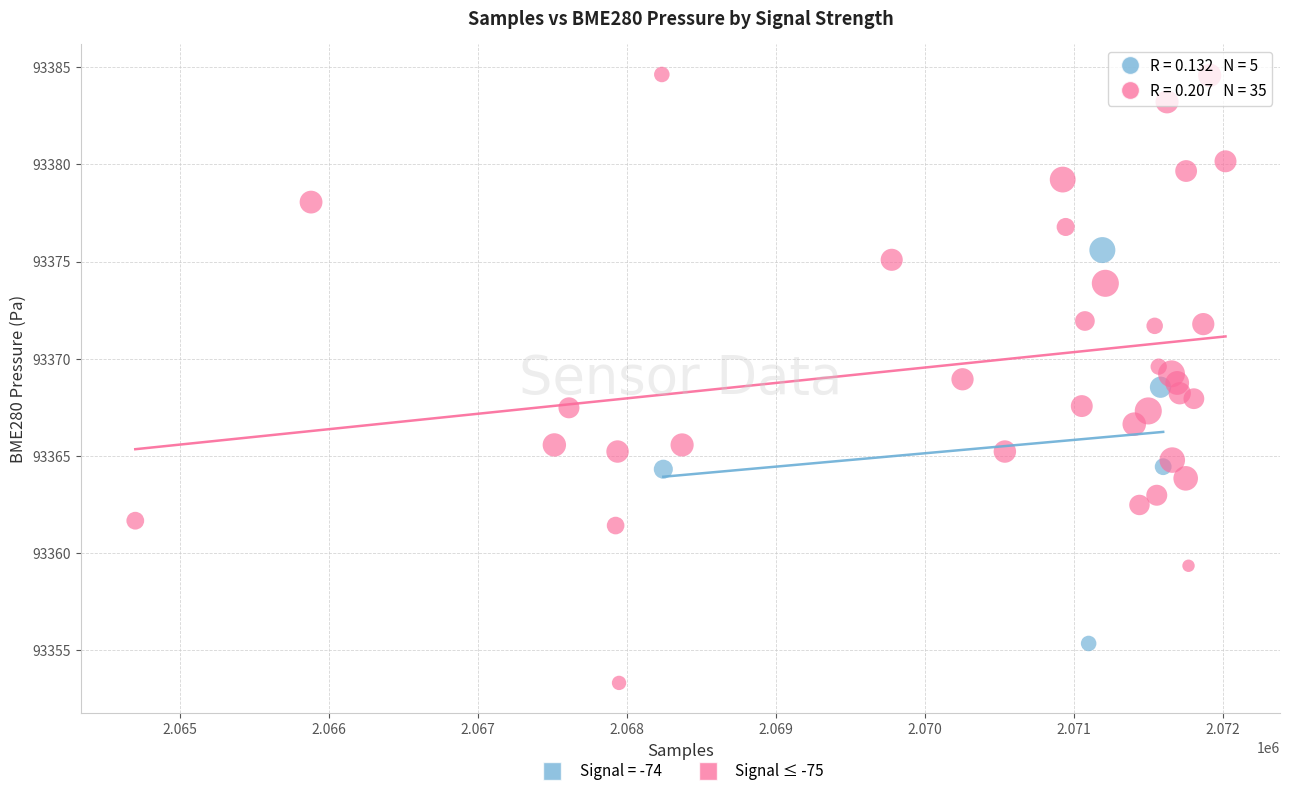

Which series contains the highest Y value?

Signal ≤ -75